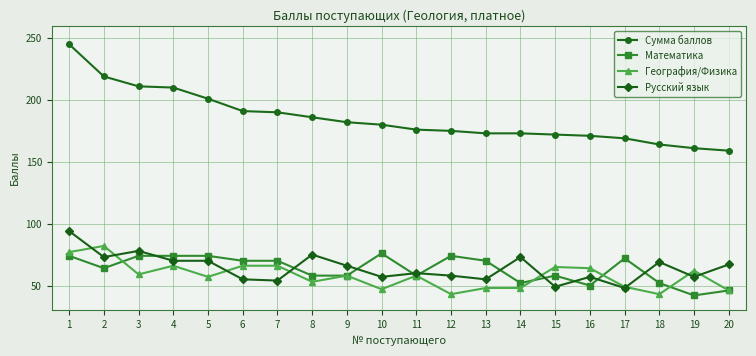

At how many categories does at least one series exceed 91?

20